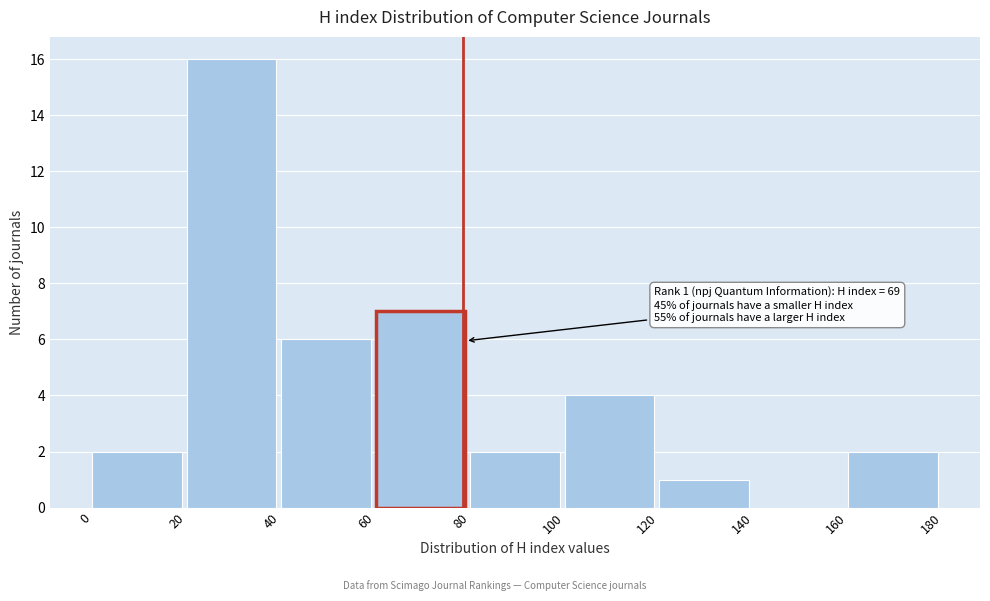

Over which range of the x-axis is the bar tallest?

20 to 40